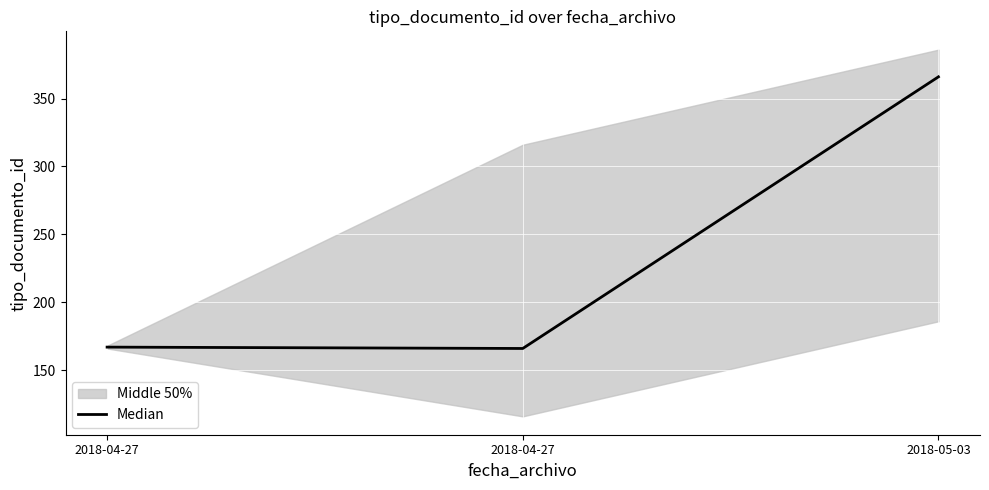

What is the difference between the maximum and minimum values?

200